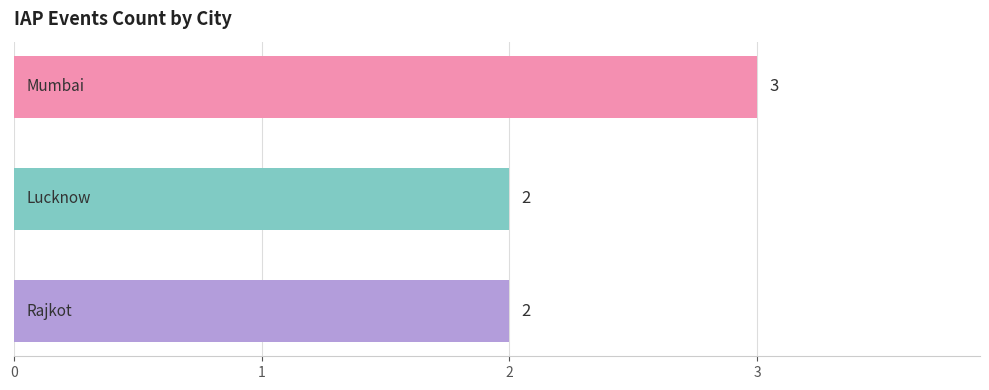

What is the difference between the maximum and minimum values?

1